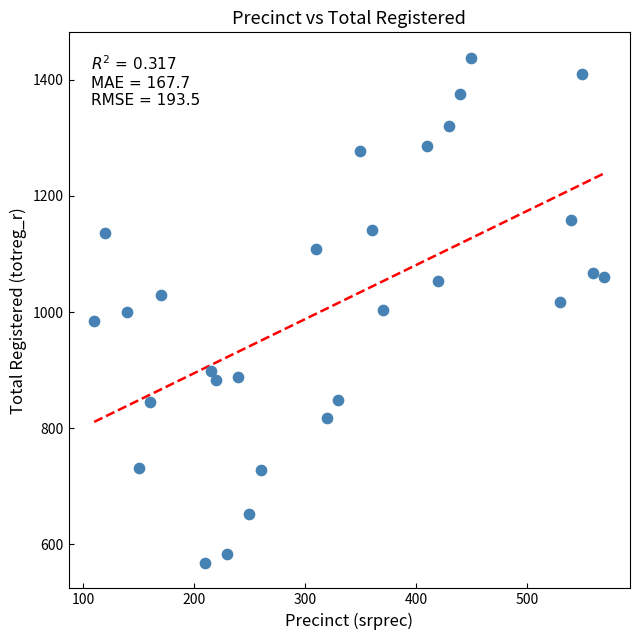

What is the range of X values (max minus min)?

460